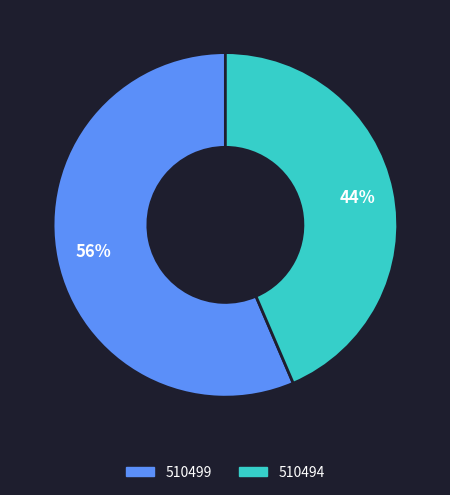

To the nearest percent, what percentage of the pie is 510499?

56%